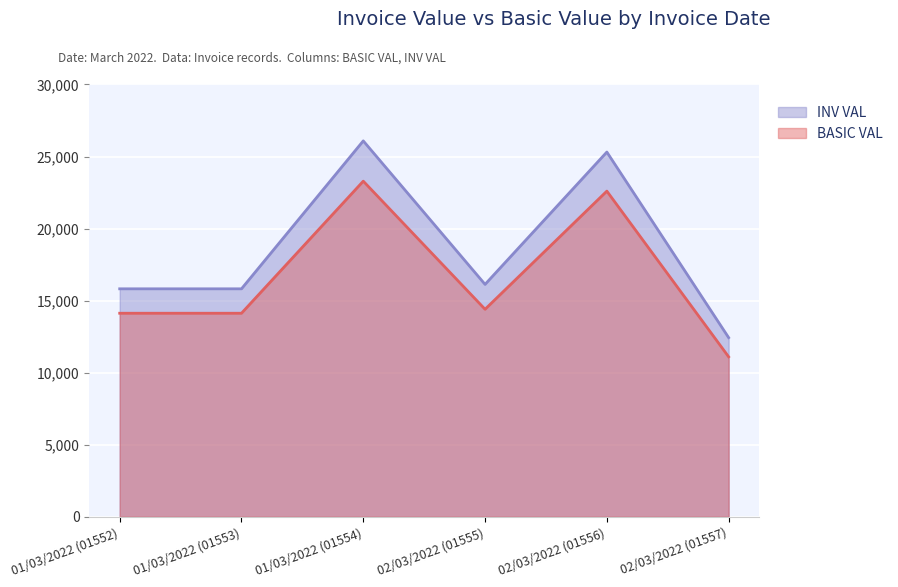

True or false: BASIC VAL and INV VAL intersect in this chart.

False